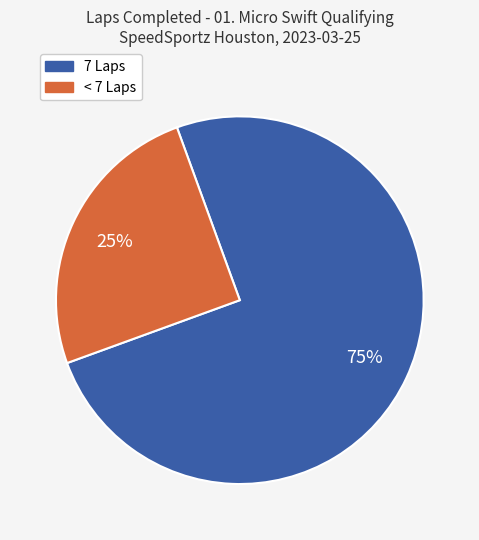

How many slices are in this pie chart?

2